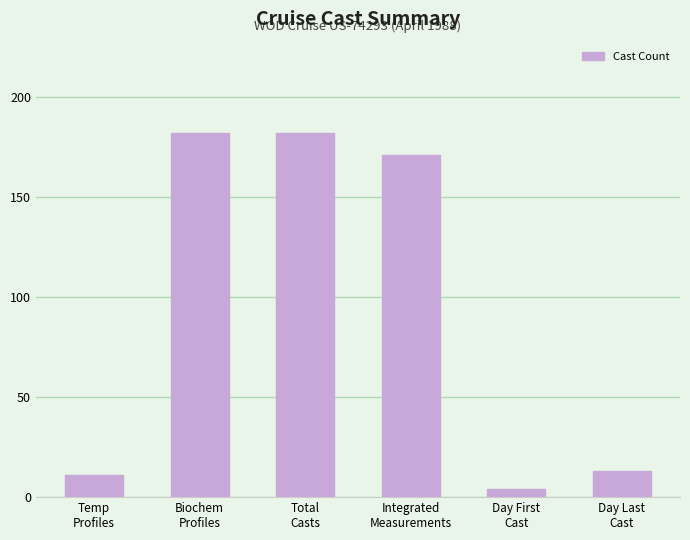

What is the ratio of the value at Biochem
Profiles to the value at Total
Casts?

1.0